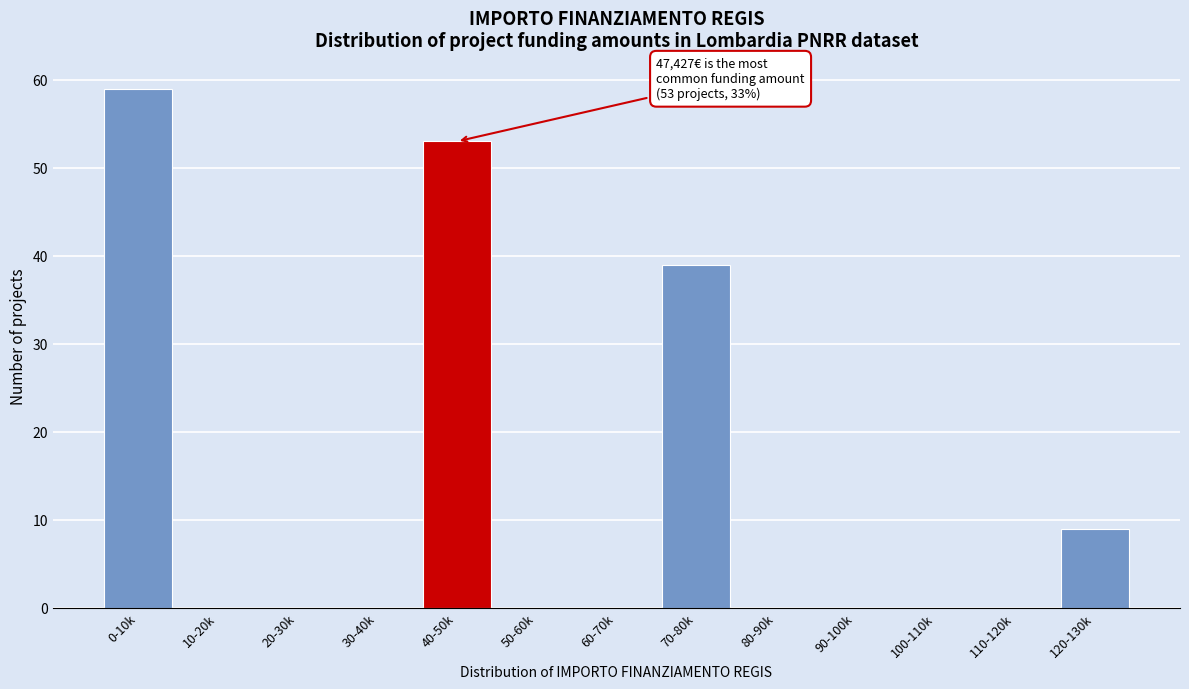

What is the change in value from 20-30k to 120-130k?

+9